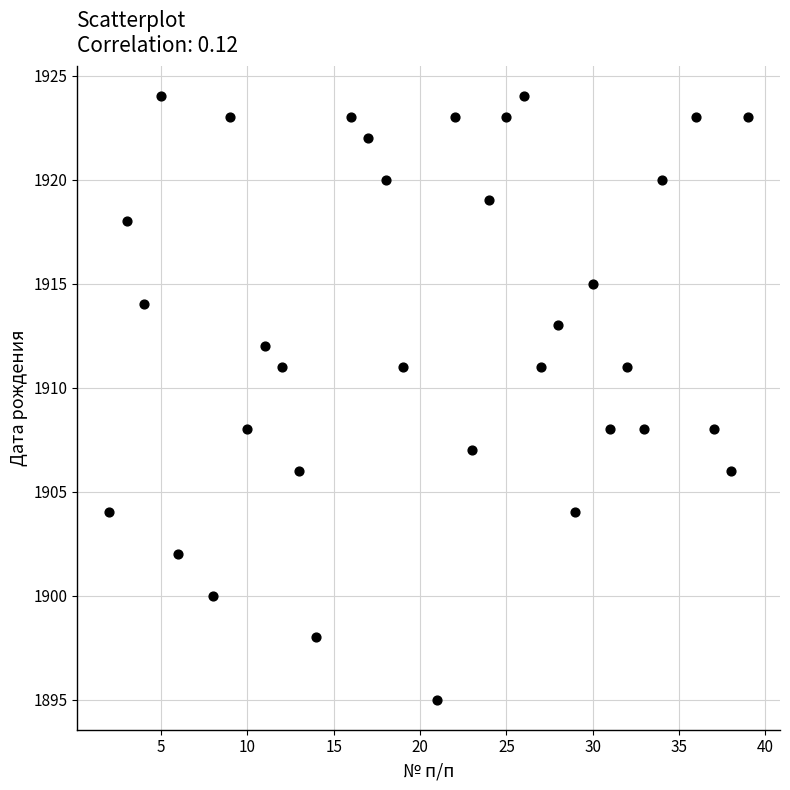

What is the range of X values (max minus min)?

37